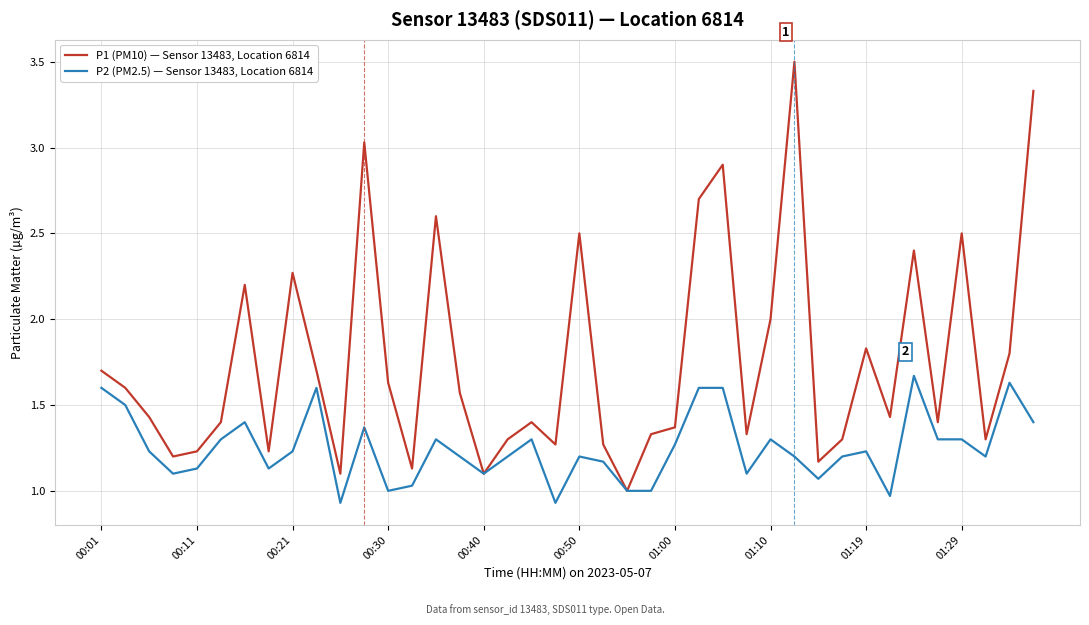

Which series has the largest range (max minus min)?

P1 (PM10) — Sensor 13483, Location 6814